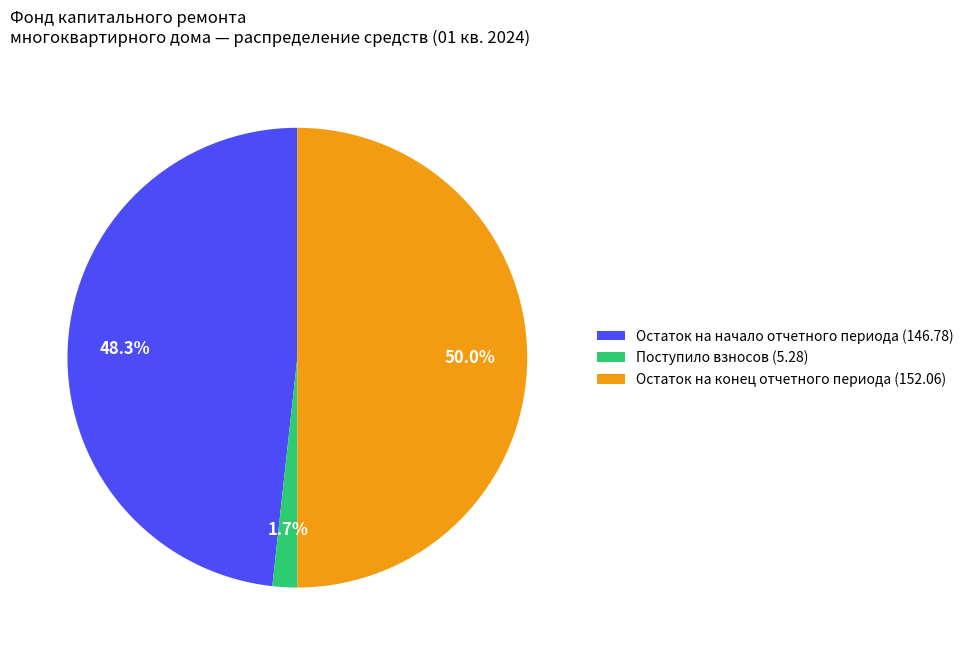

What portion of the pie excludes Остаток на начало отчетного периода (146.78)?

51.7%